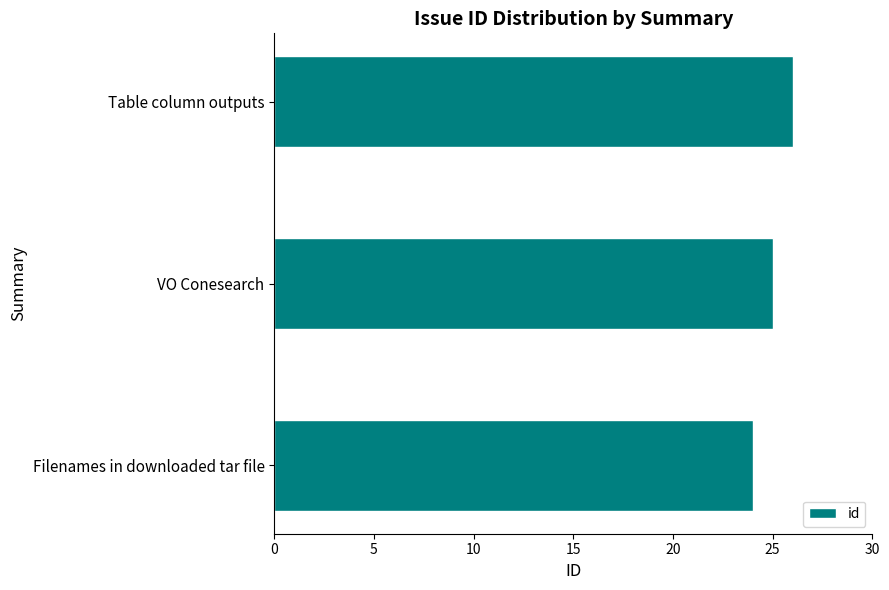

The chart shows a value of 11 at VO Conesearch. True or false?

False